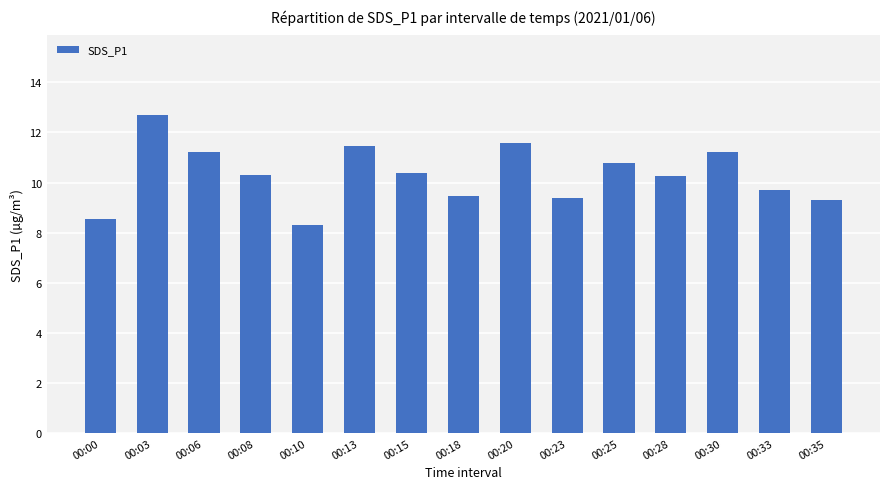

What is the value of the 3rd bar from the left?

11.2